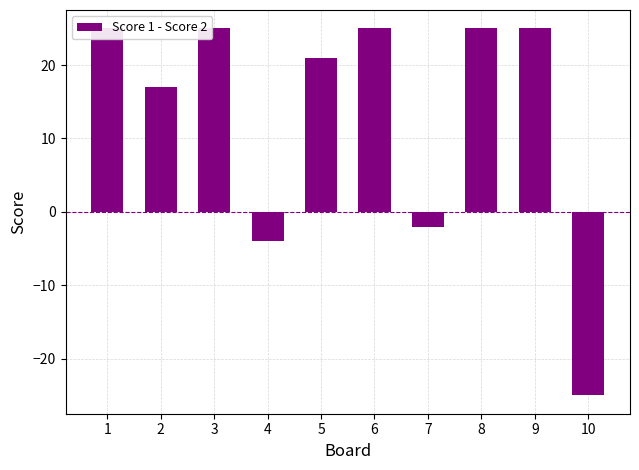

List the labels in order of value, largest first.

1, 3, 6, 8, 9, 5, 2, 7, 4, 10